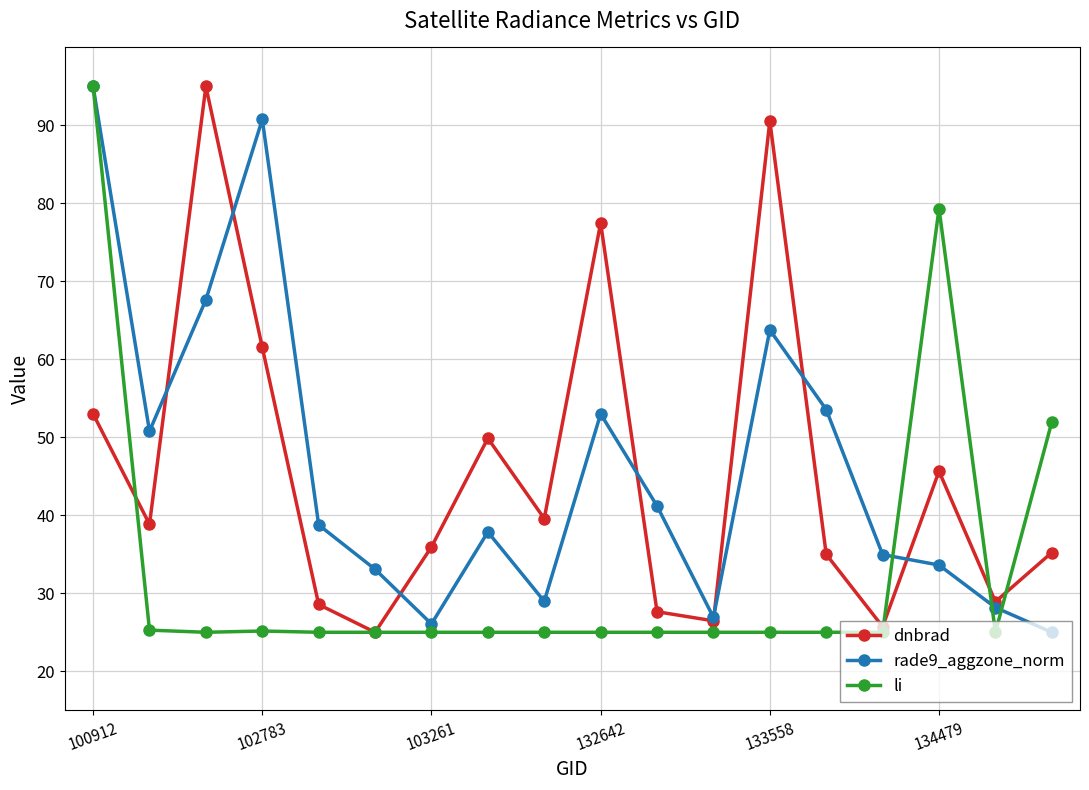

At how many categories does at least one series exceed 74?

6